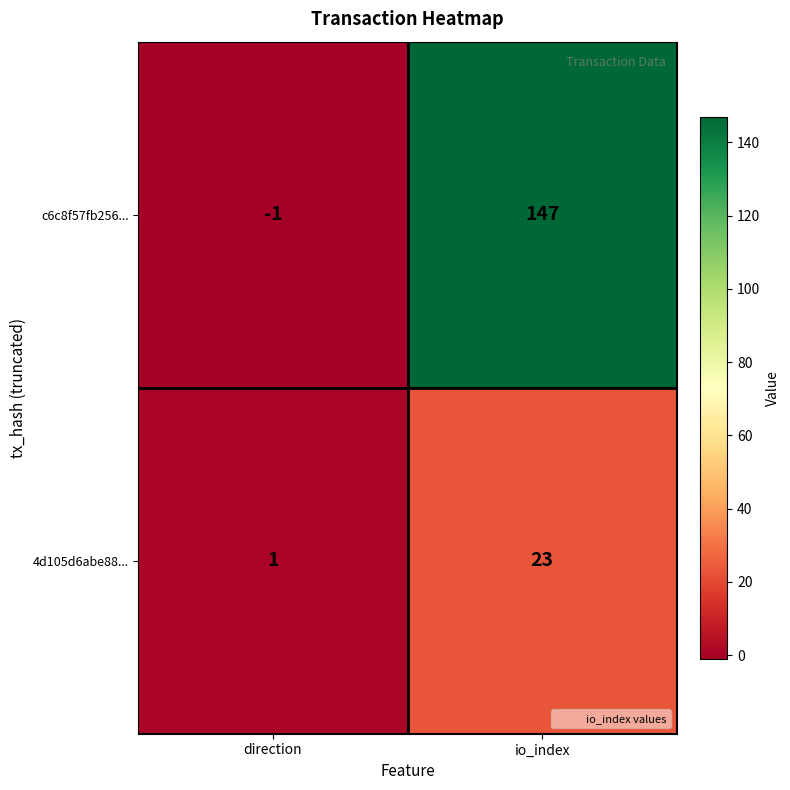

Where is 4d105d6abe88... nearest to the value 12?

direction